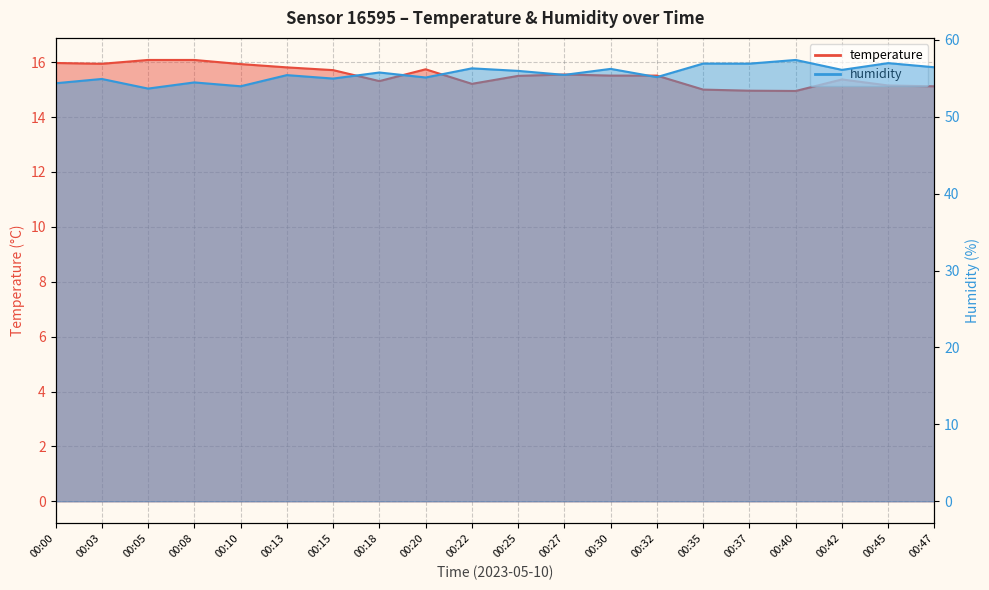

Is it true that temperature equals 15.3 at 00:18?

True